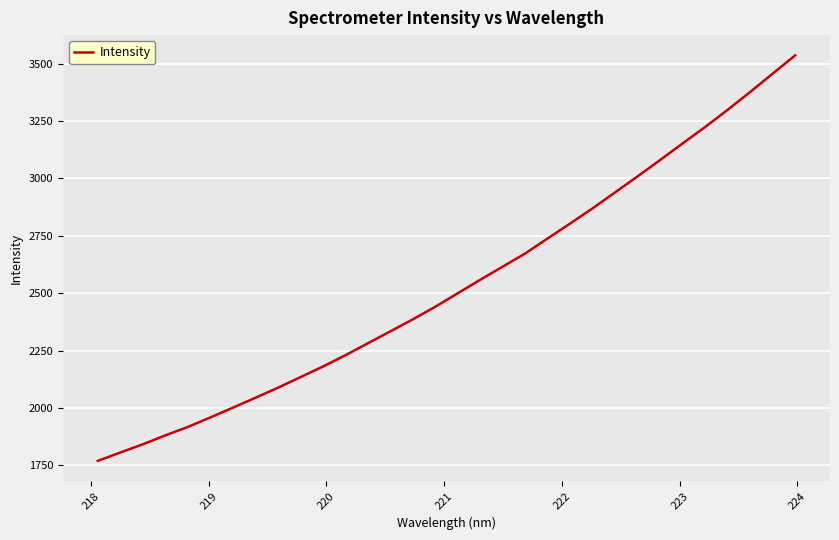

Is this an area chart (filled region under the line)?

No